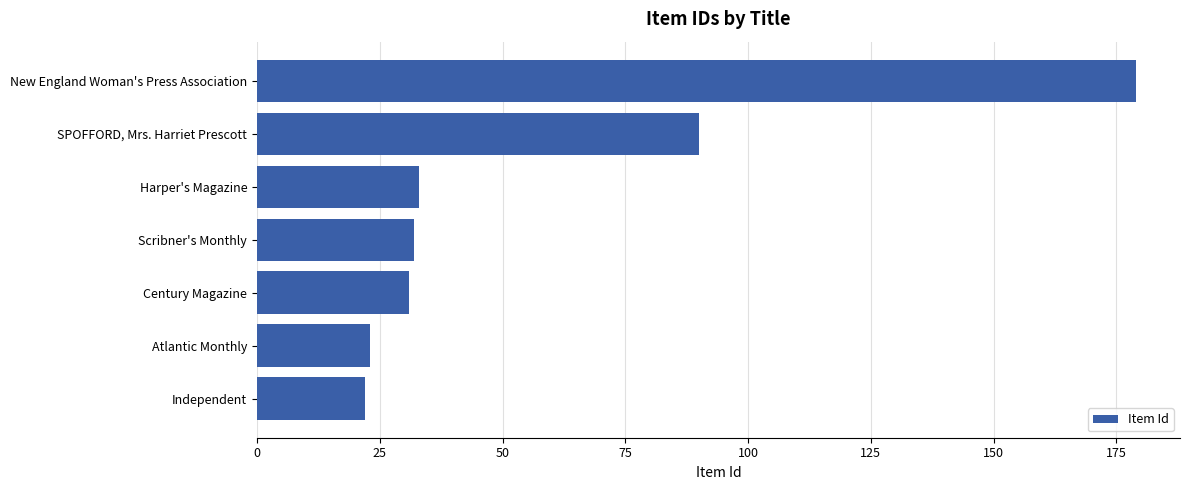

What value does the data have at Atlantic Monthly?

23